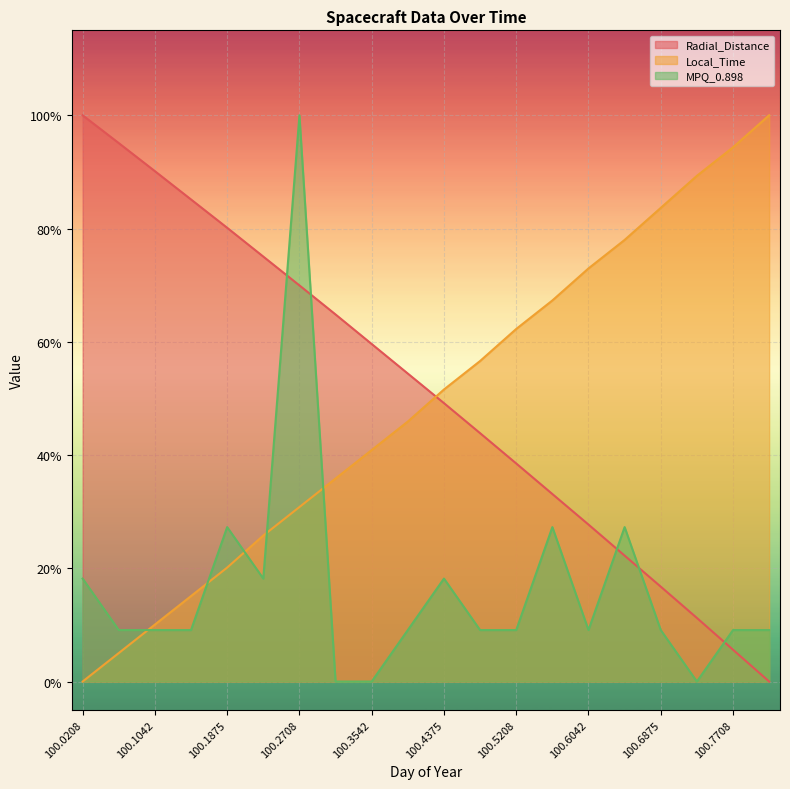

At 100.2708, list the series in order from largest to smallest.

MPQ_0.898, Radial_Distance, Local_Time